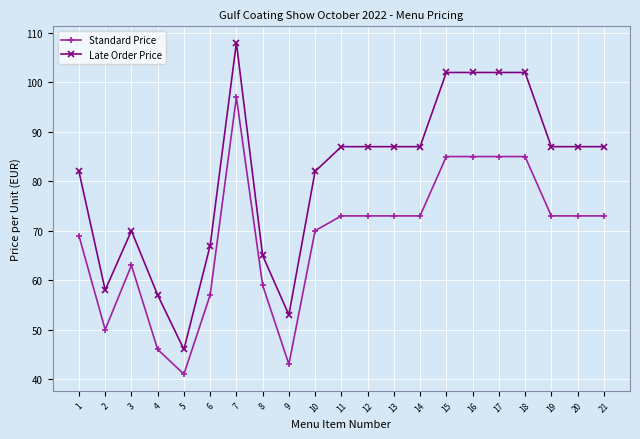

Rank the series by their average value, from highest to lowest.

Late Order Price, Standard Price